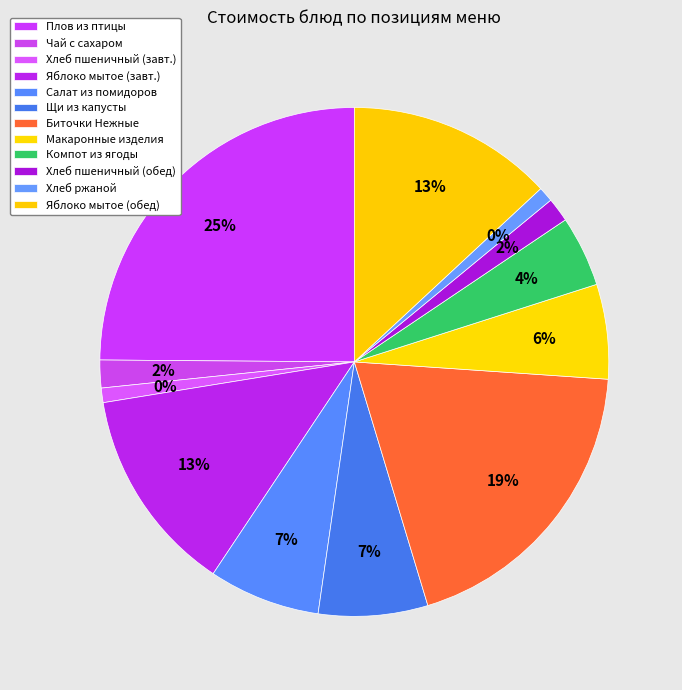

Is the sum of Щи из свежей капусты с картофелем and Яблоко мытое (завтрак) greater than half?

No